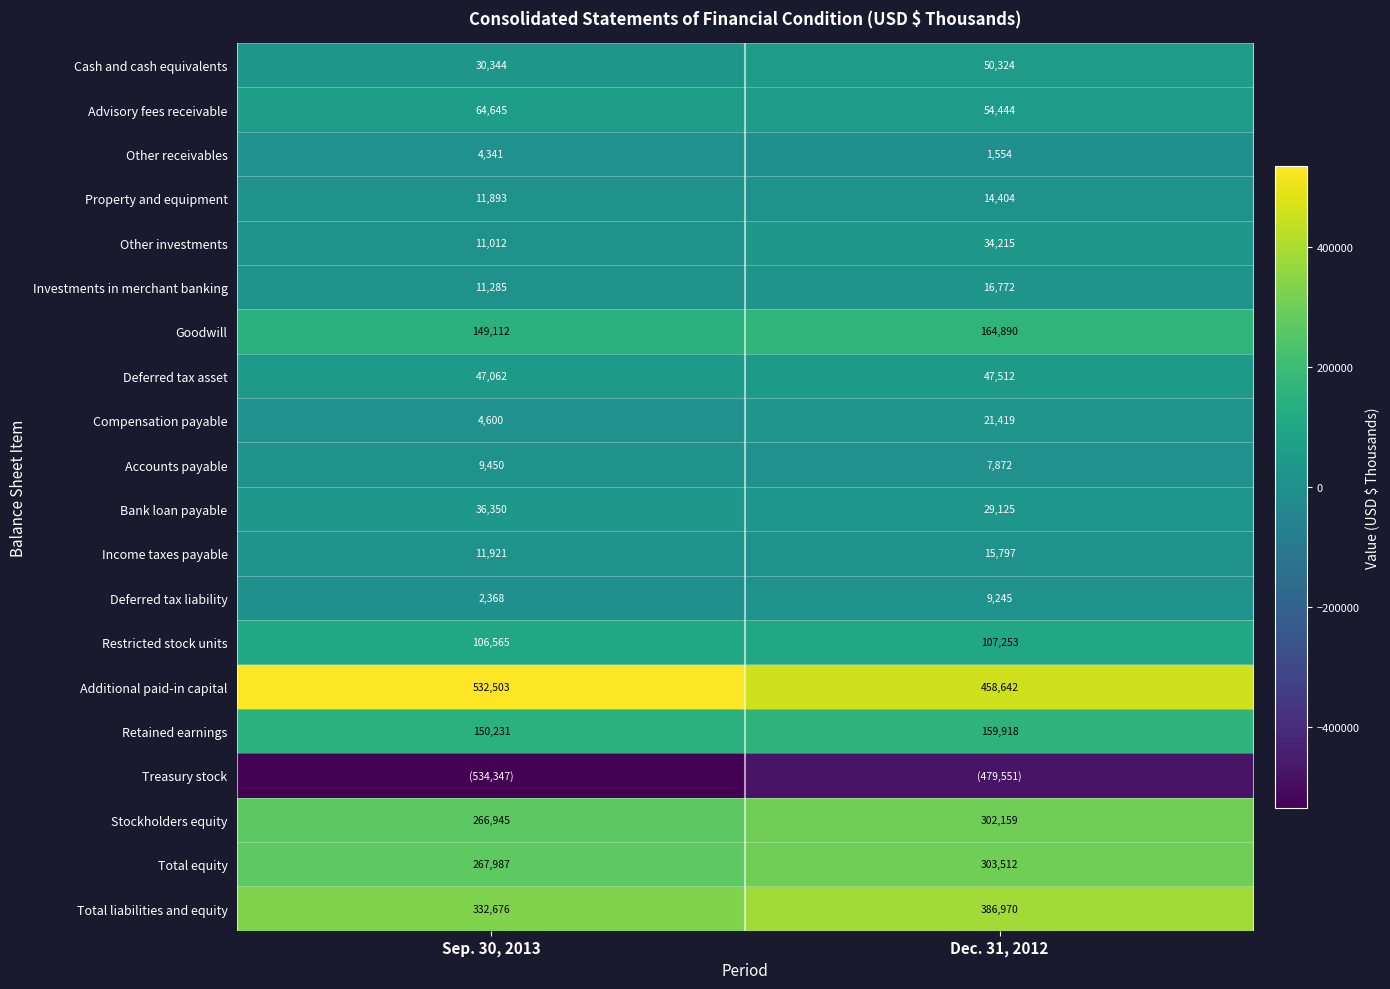

At which category does the chart reach its minimum across all series?

Sep. 30, 2013